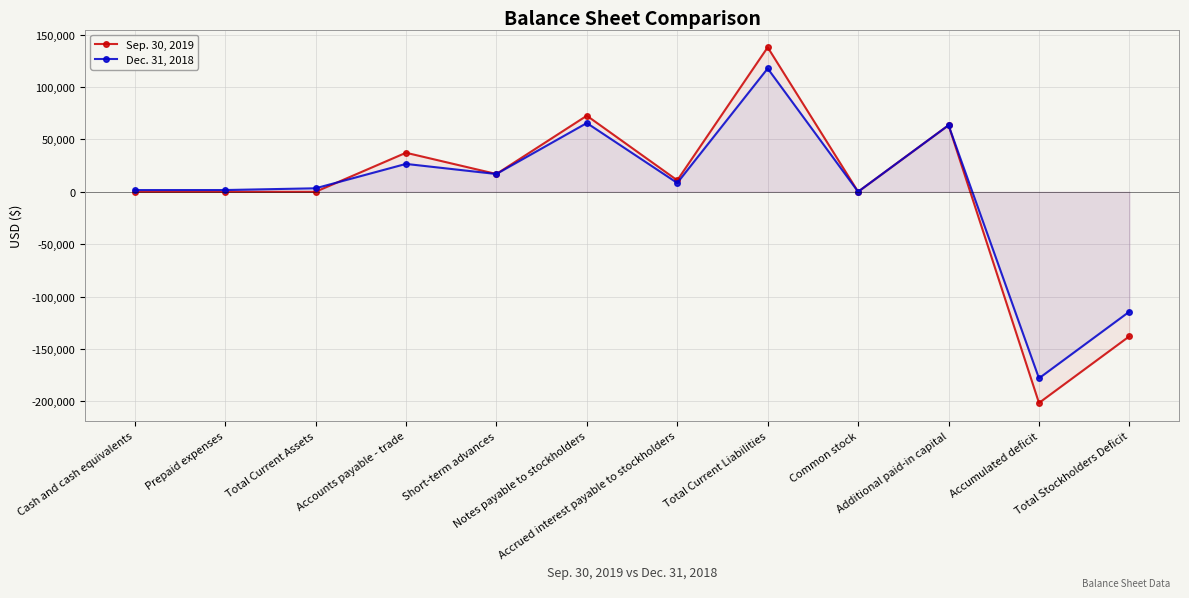

Reading right to left, what are all the values shown in this chart?

Sep. 30, 2019: -137948	-201604	63586	70	137948	10985	72669	17000	37294	0	0	0
Dec. 31, 2018: -114412	-178068	63586	70	117763	8458	65669	17000	26636	3351	1688	1663